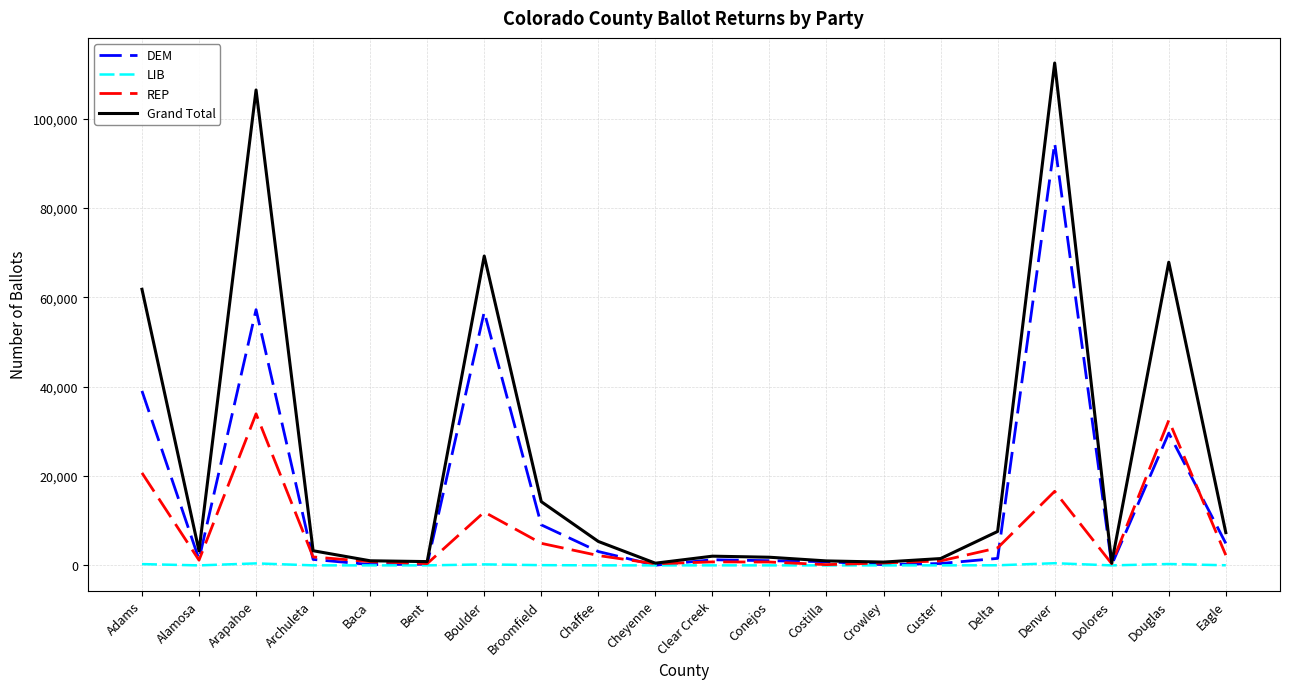

The Grand Total series shows 94528 at Boulder. True or false?

False